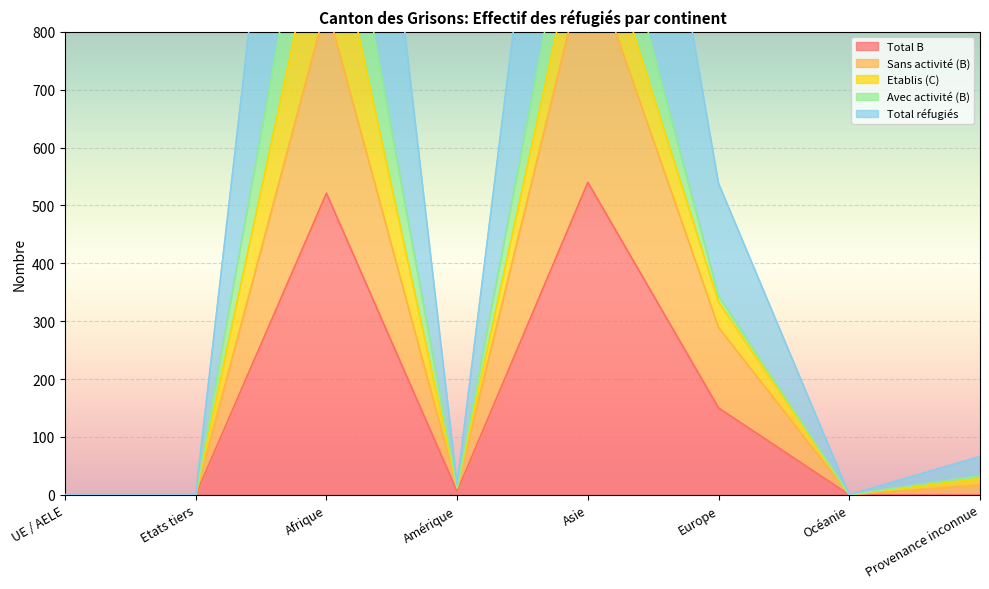

How many values in the Sans activité (B) series are below 17?

4